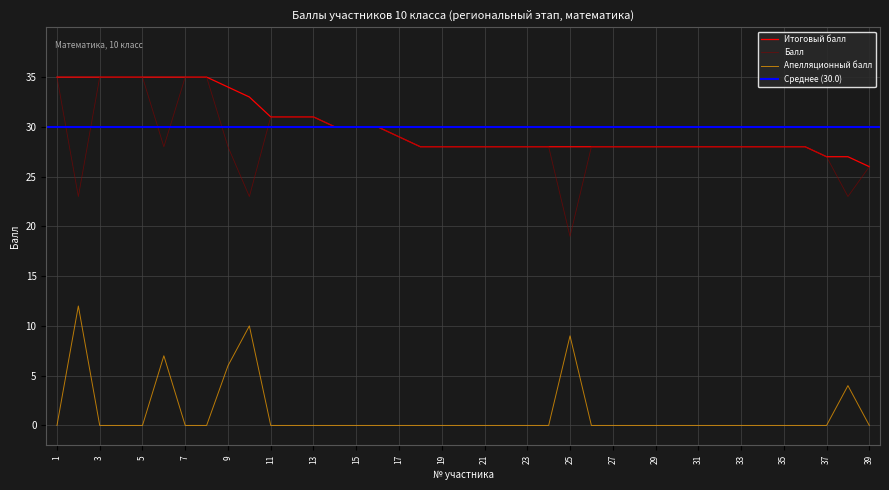

What is the difference between the highest and lowest values at 15?

30